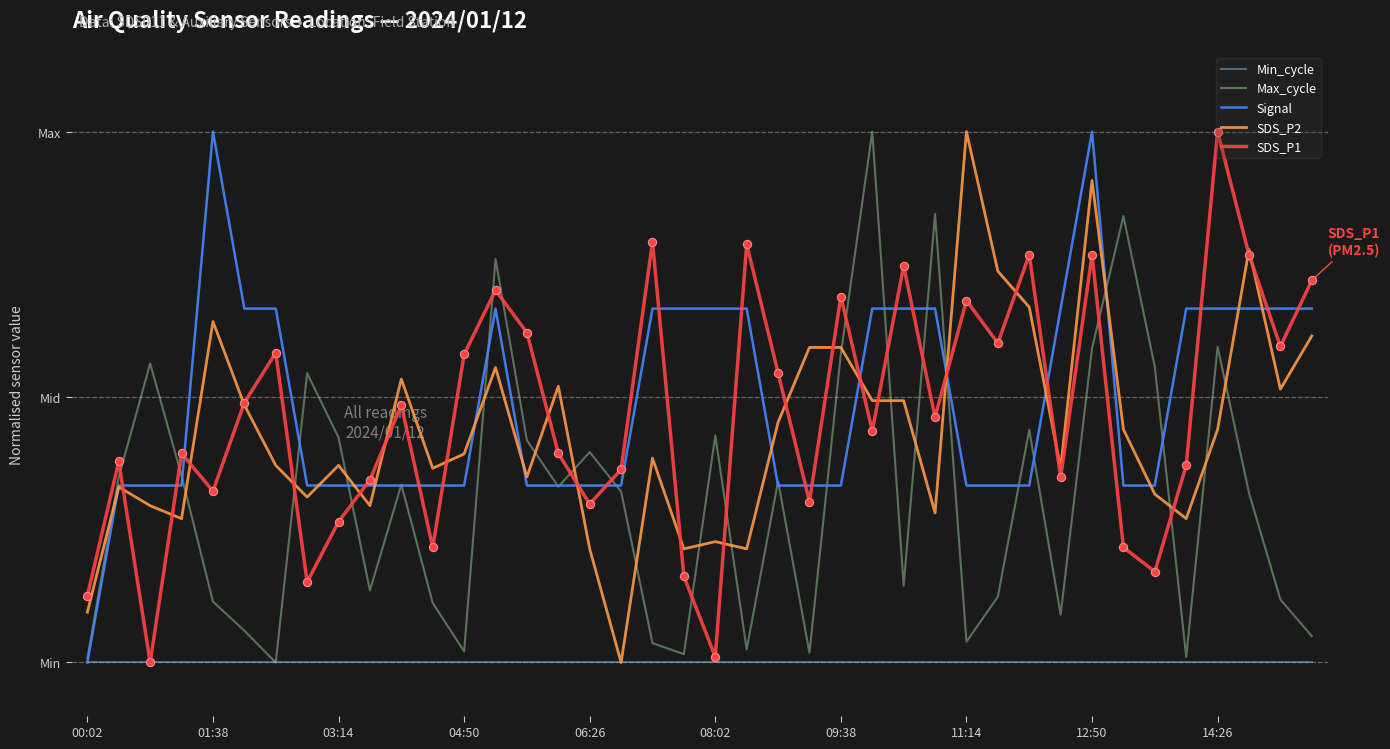

Which series has the largest total across all categories?

Signal